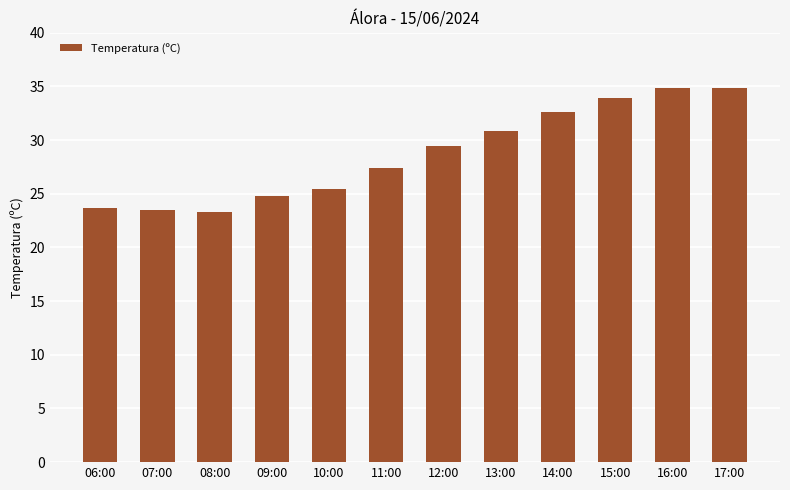

What is the smallest value displayed?

23.3